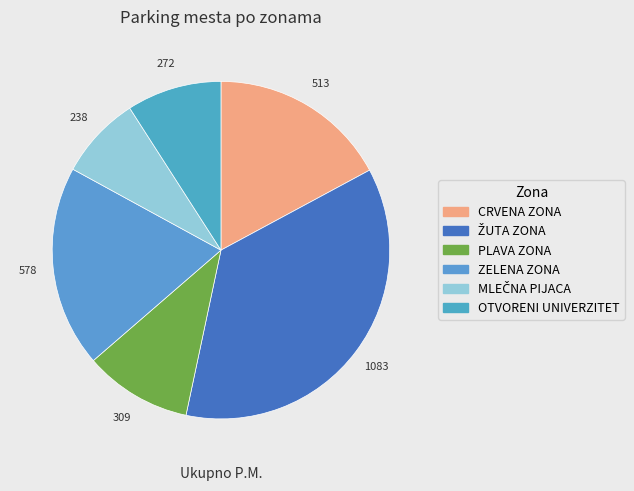

To the nearest percent, what is the average slice percentage?

17%